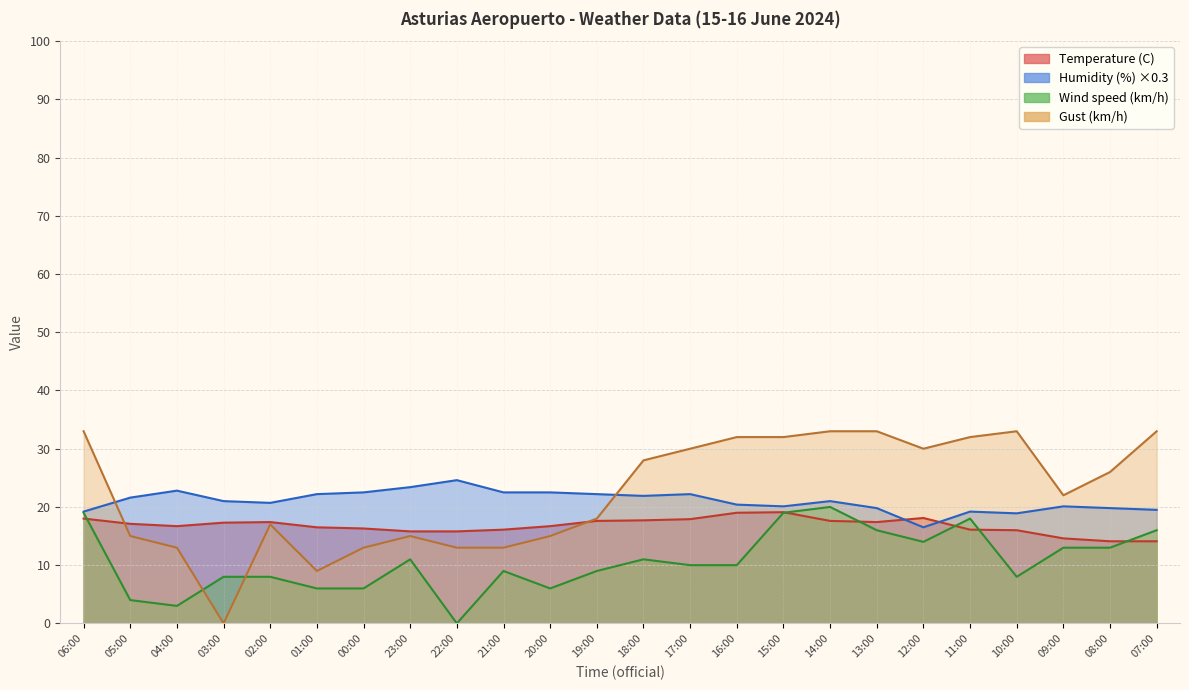

In Wind speed (km/h), how many points are higher than both neighbors (excluding endpoints)?

5